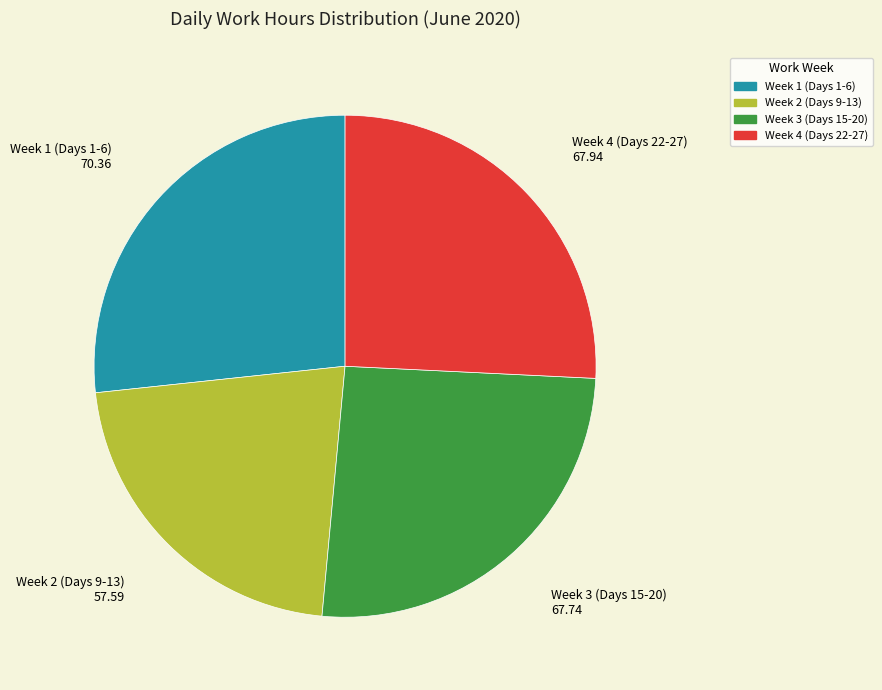

Is there any slice that represents more than half of the pie?

No